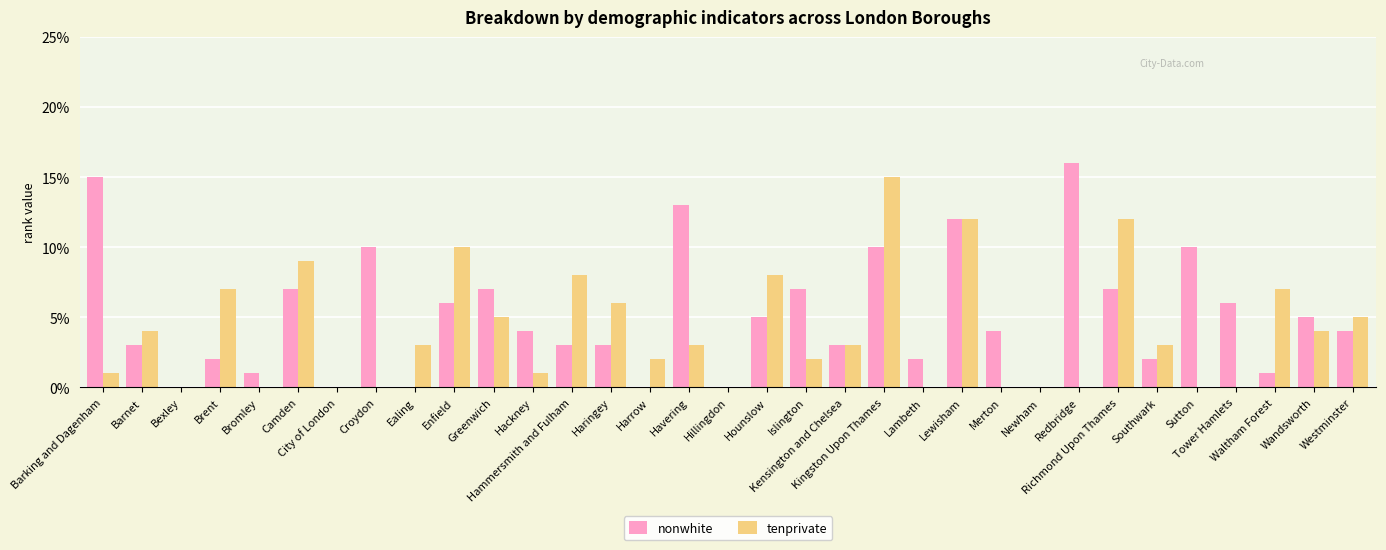

Is the value of nonwhite at Ealing greater than the value of tenprivate at Wandsworth?

No